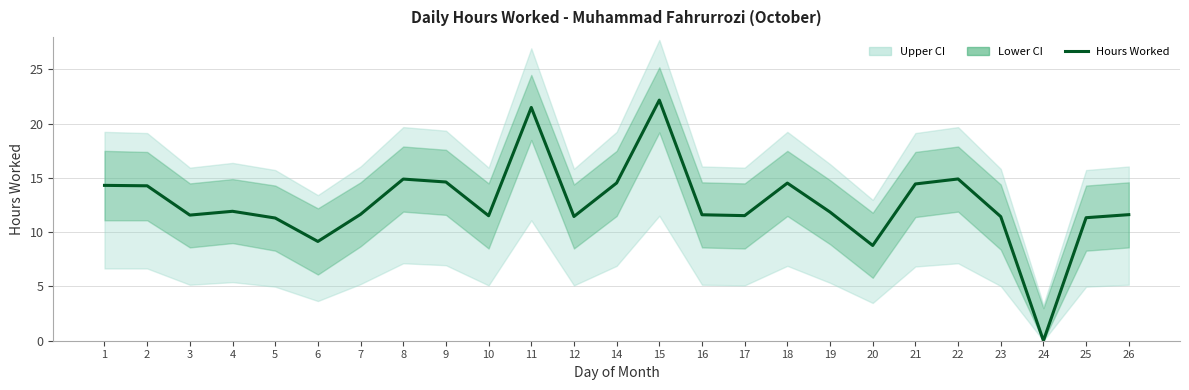

List the labels in order of value, largest first.

15, 11, 22, 8, 9, 14, 18, 21, 1, 2, 4, 19, 7, 26, 16, 3, 17, 10, 12, 23, 25, 5, 6, 20, 24